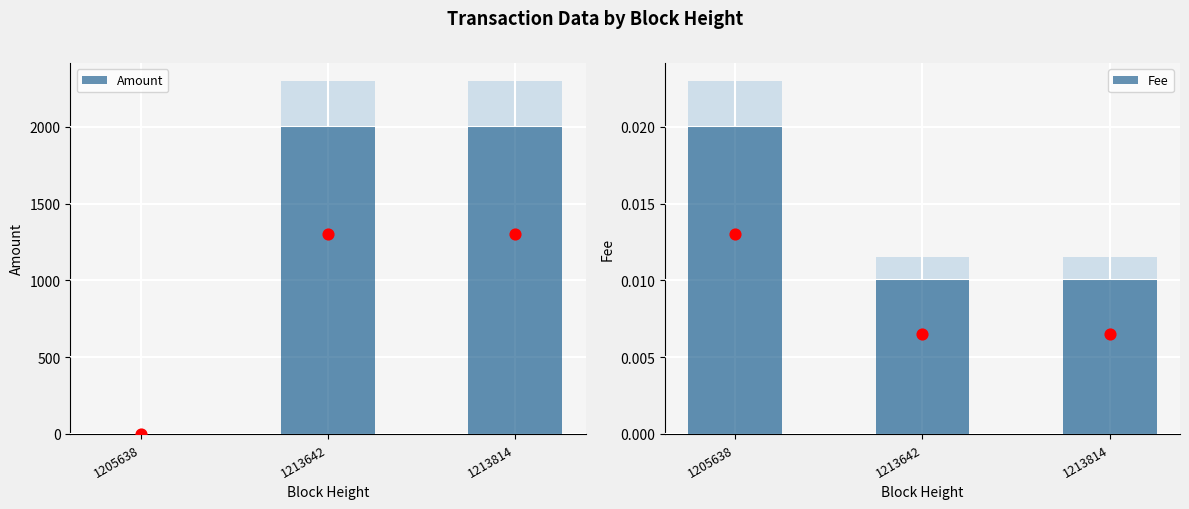

What is the total value across all series at 1213814?

2000.0